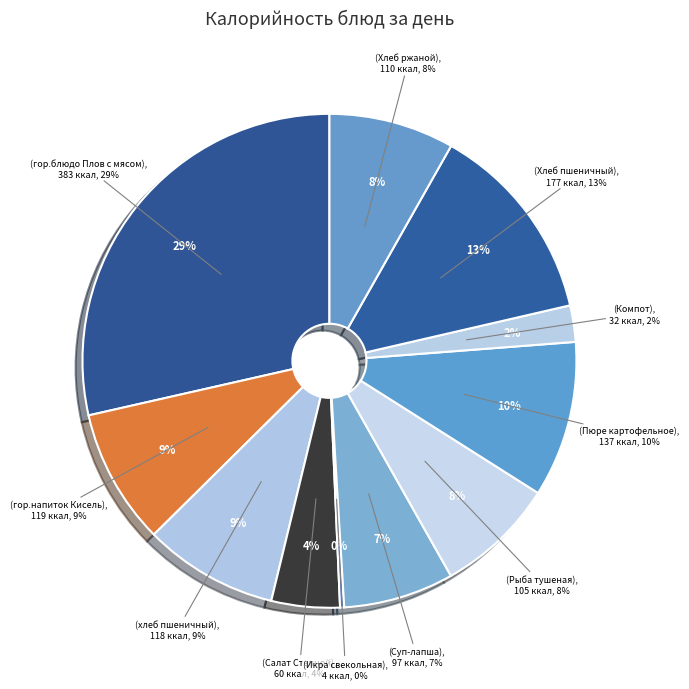

What is the largest slice in the pie chart?

Завтрак (гор.блюдо Плов с мясом)